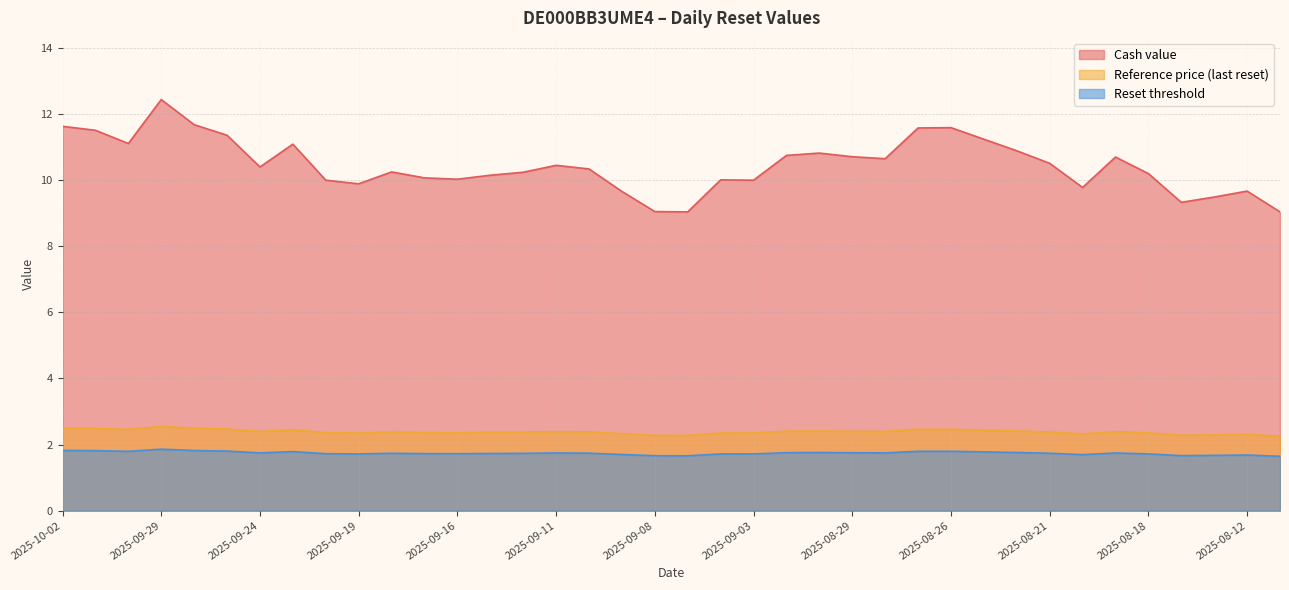

What are all the series names shown in the legend?

Cash value, Reference price (last reset), Reset threshold